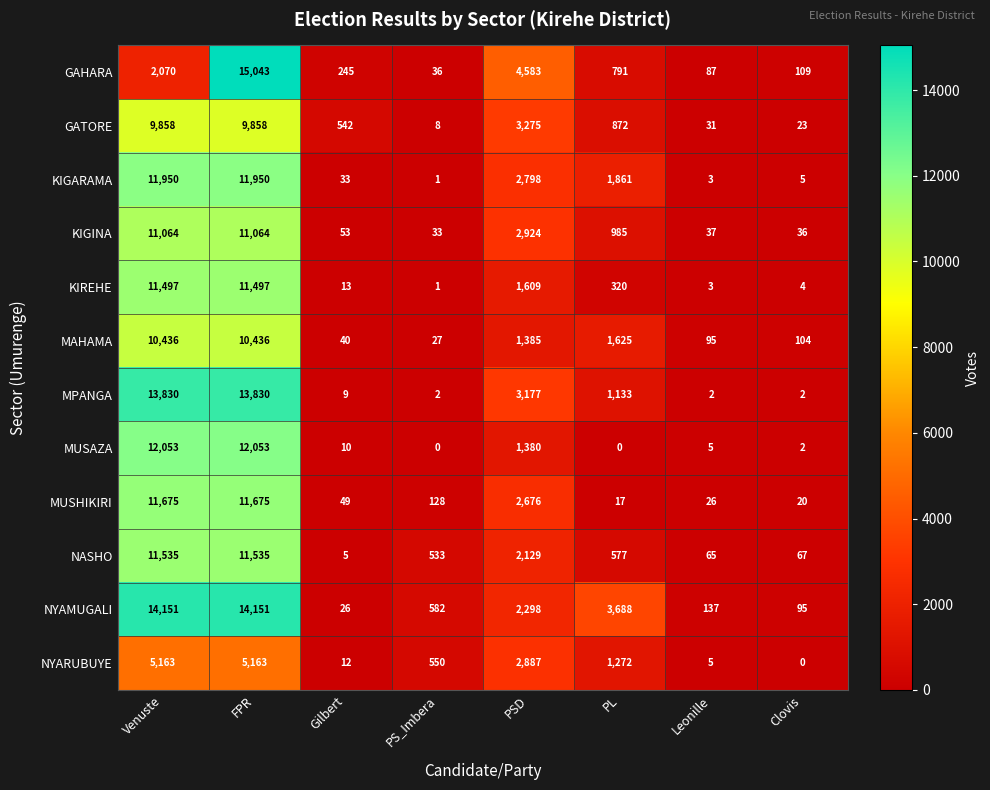

What is the sum of all MUSHIKIRI values?

26266